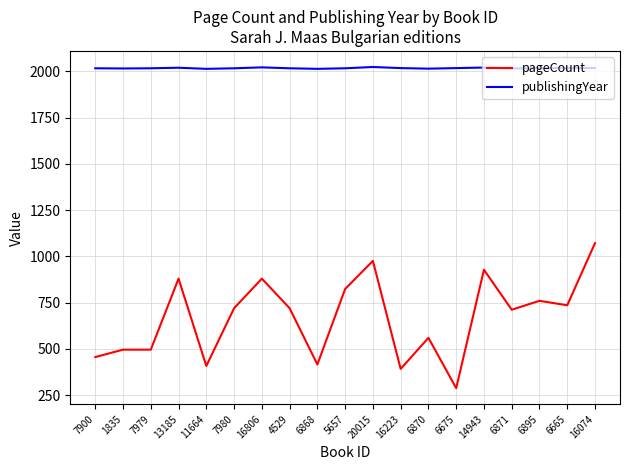

What is the spread (max minus min) of values at 20015?

1048